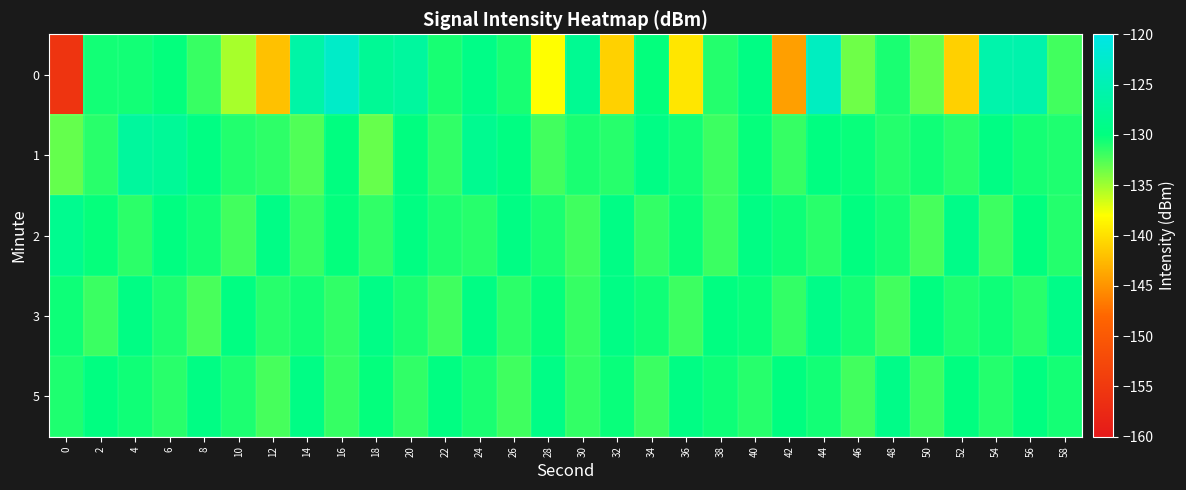

What is the greatest value displayed?

-122.9